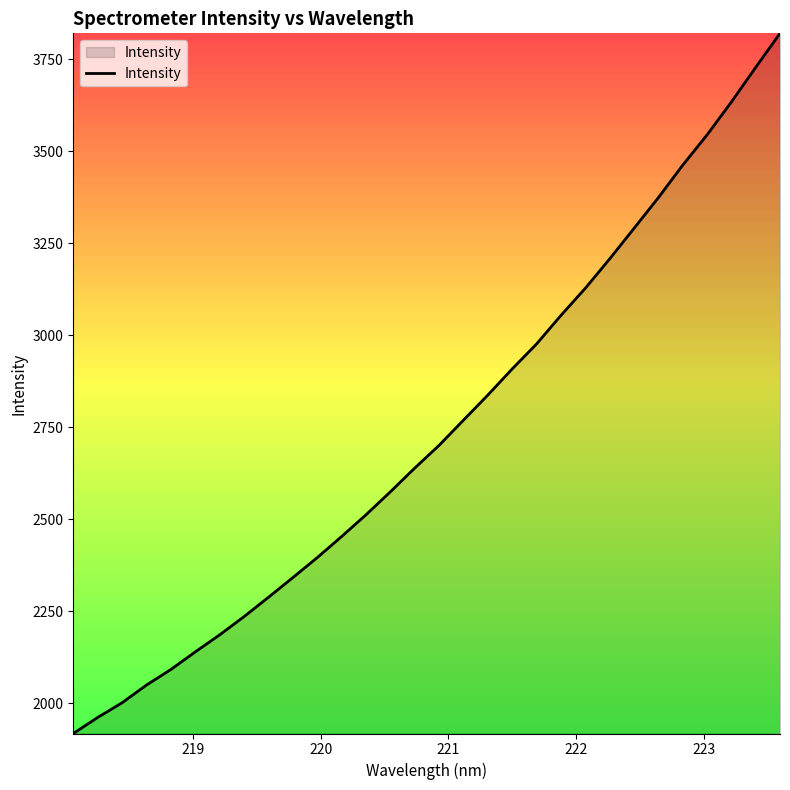

What is the difference between the maximum and minimum values?

1903.5